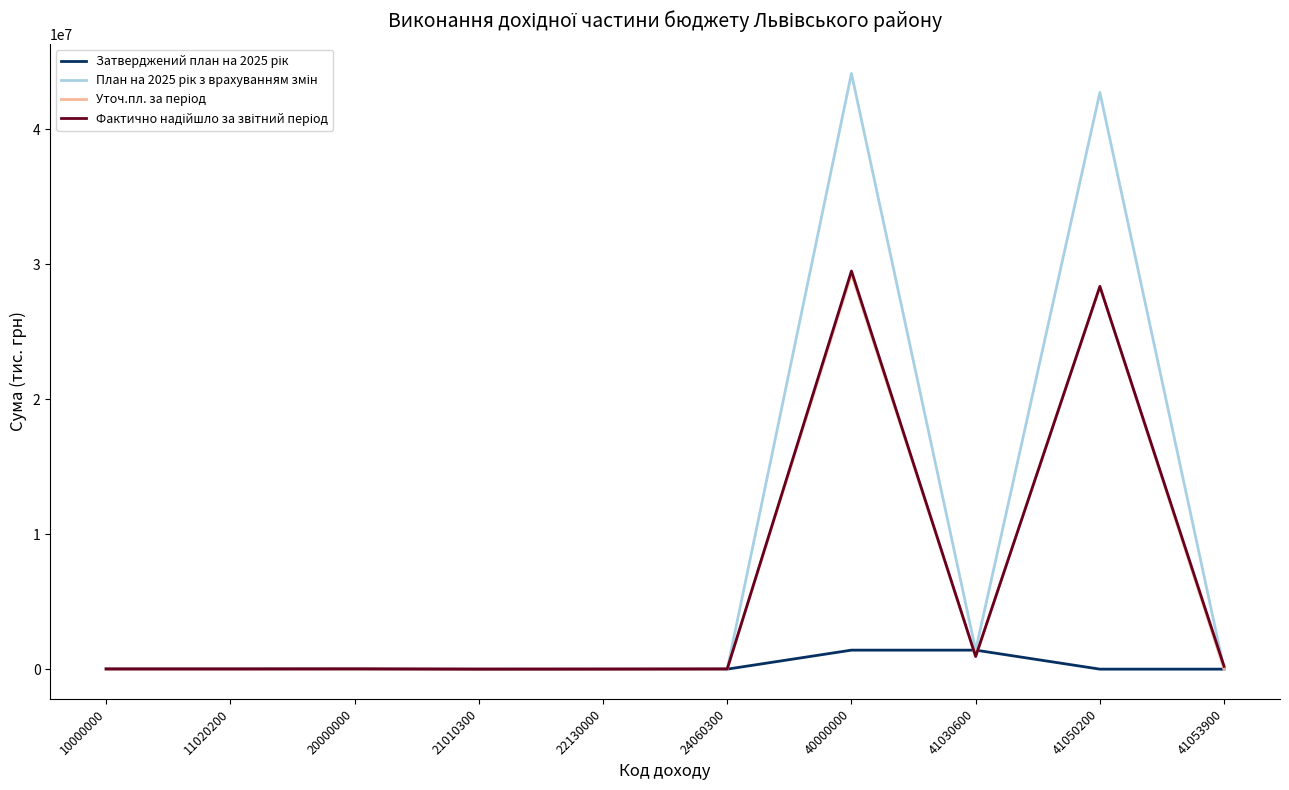

At which category is the sum across all series the highest?

40000000